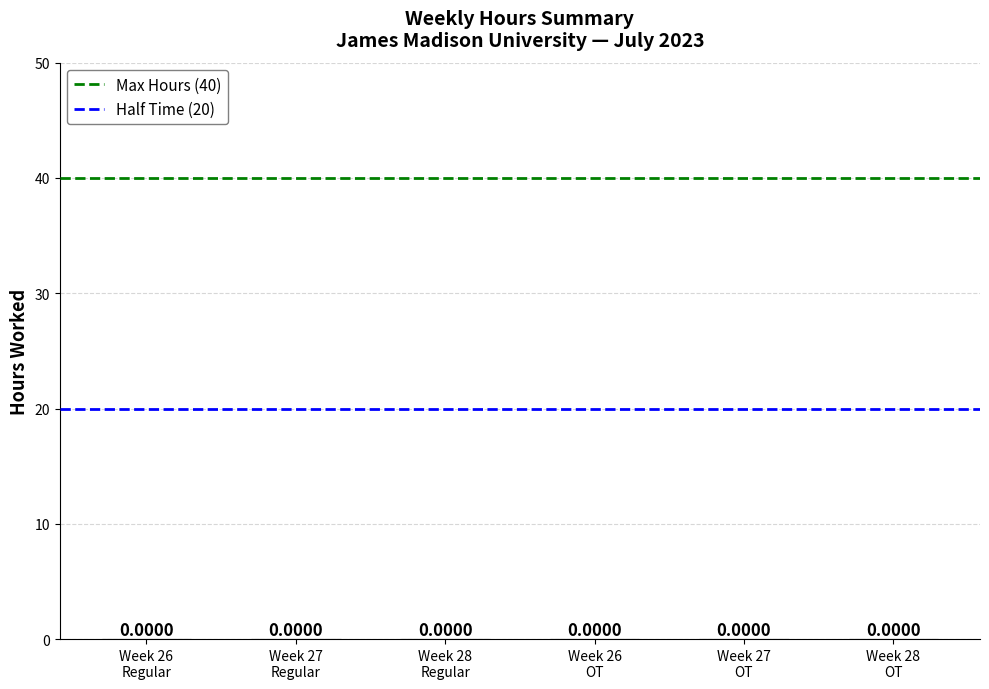

Between Week 27
Regular and Week 26
Regular, which is larger?

Week 27
Regular